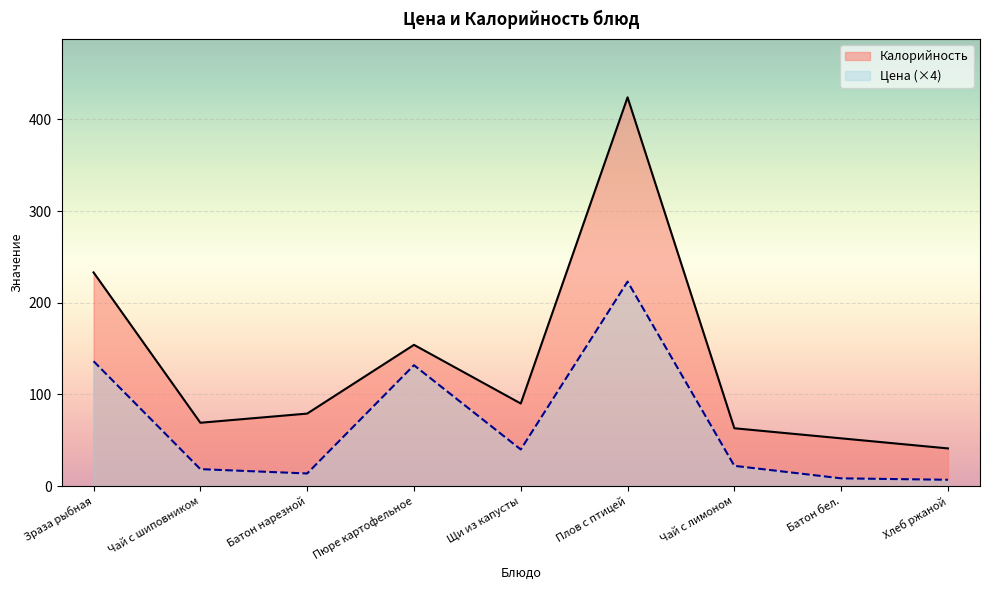

Reading left to right, list all the values displayed in this chart.

Цена: 136.1	18.4	13.7	131.8	39.8	223.0	22.0	8.4	6.8
Калорийность: 233.0	69.0	79.0	154.0	90.0	424.0	63.0	52.0	41.0